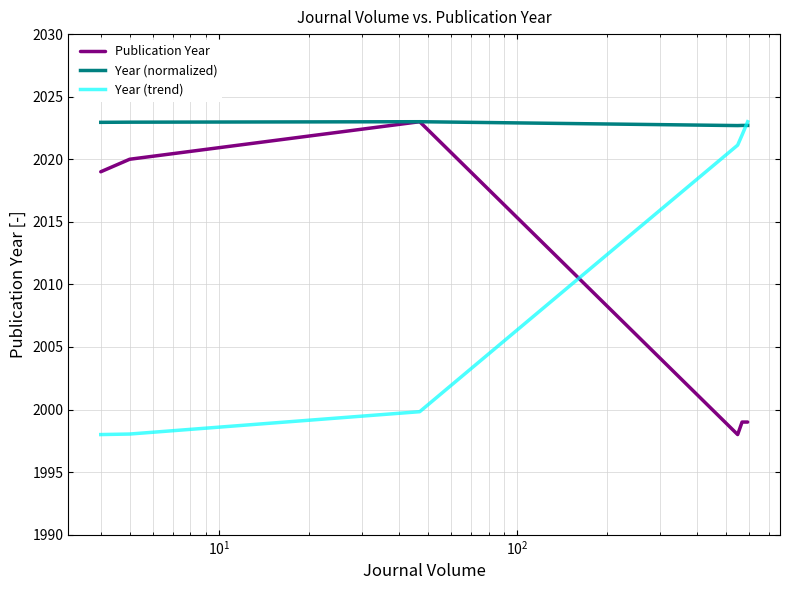

What is the greatest value displayed?

2023.0